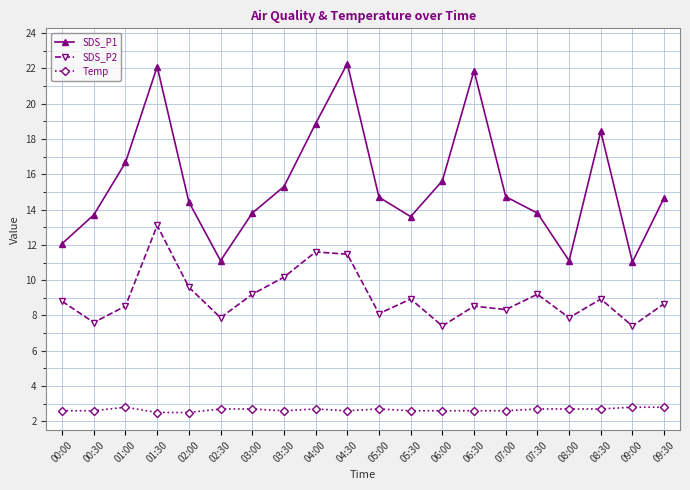

What is the greatest value displayed?

22.3